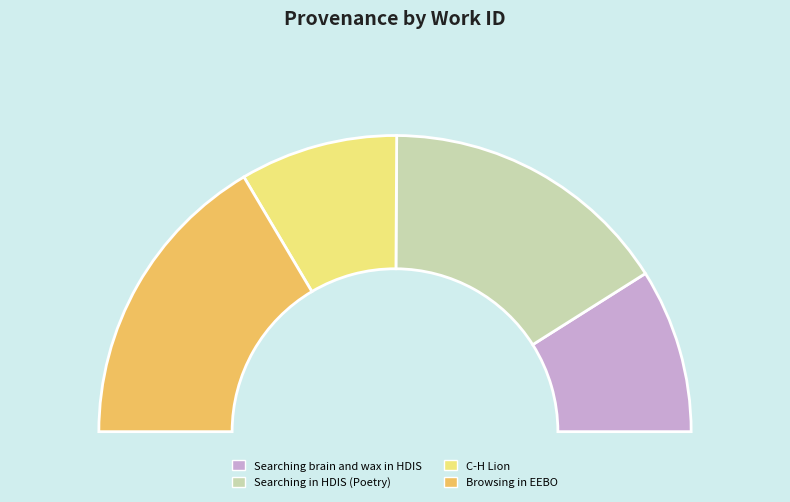

Which slice is the smallest?

C-H Lion